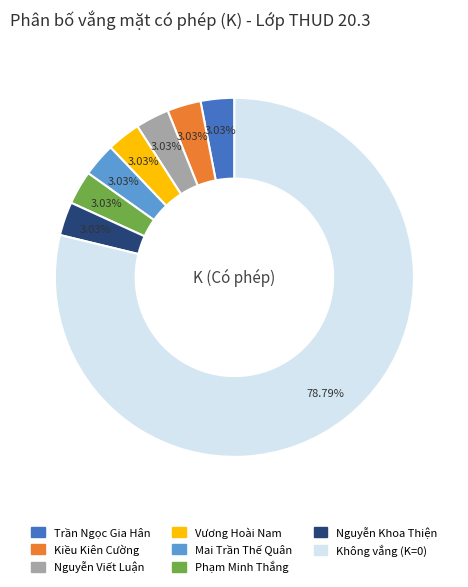

Is there any slice that represents more than half of the pie?

Yes